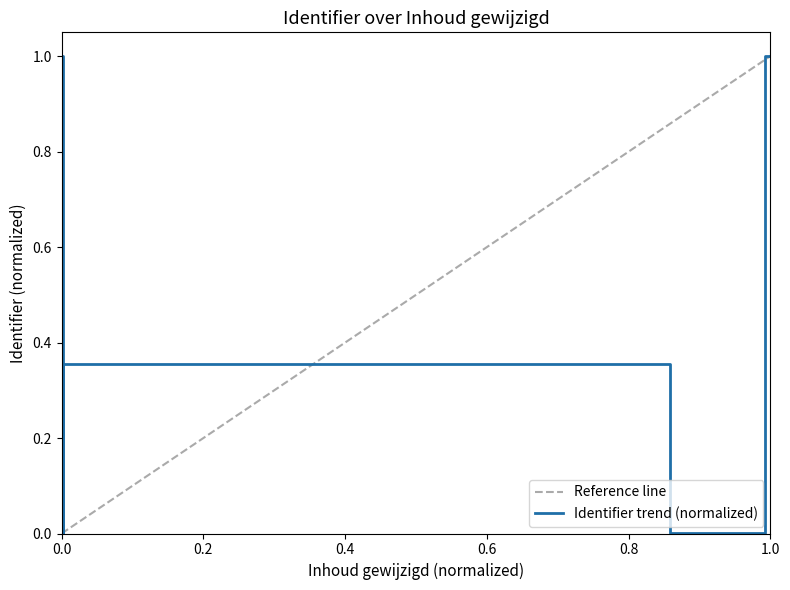

What is the difference between the maximum and minimum values?

1.0